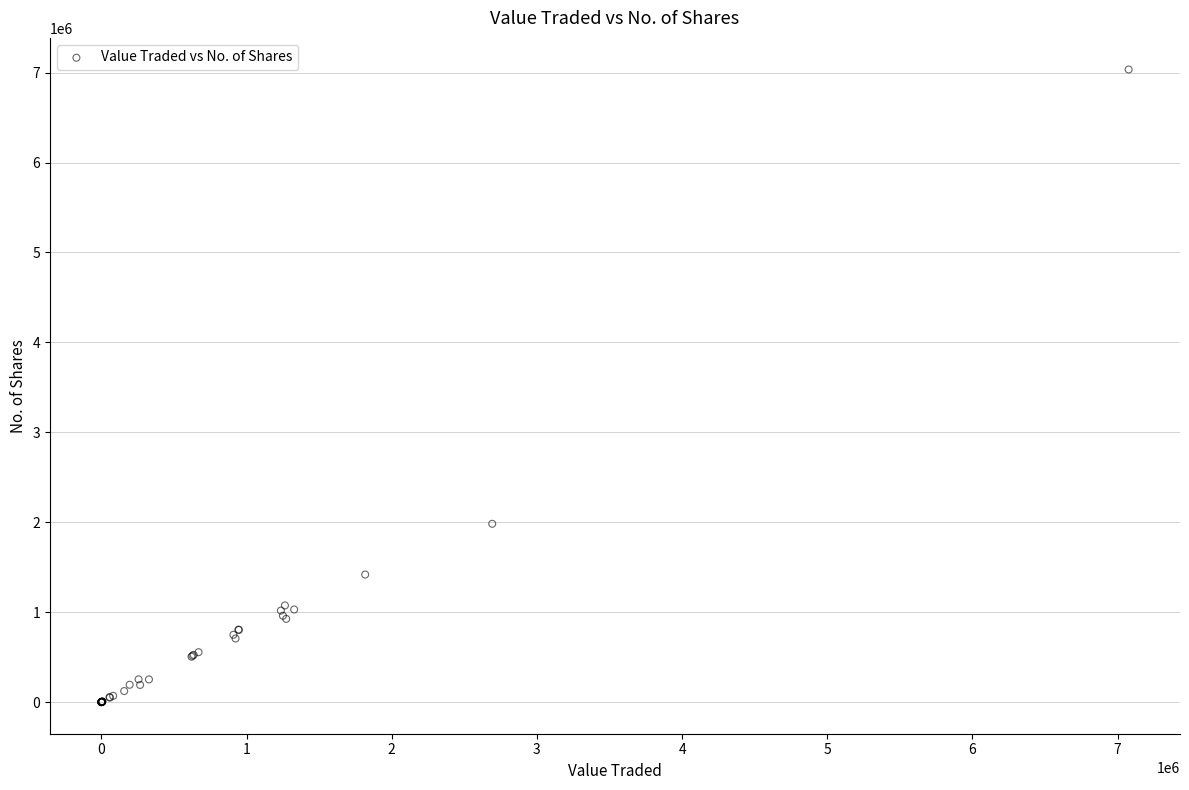

What Y value in the scatter plot is closest to 3517415?

1982913